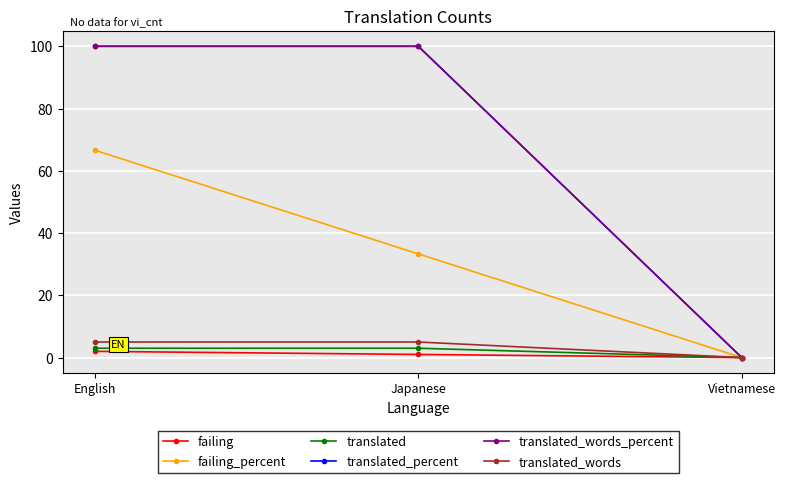

What is the difference between the second highest and minimum values in the failing_percent series?

33.3